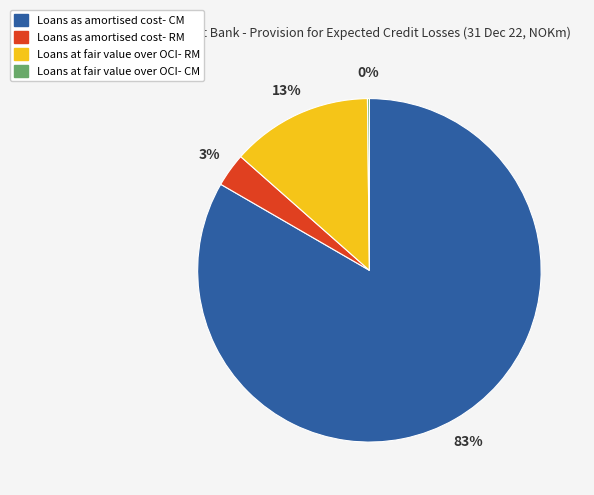

Which slice is the largest?

Loans as amortised cost- CM